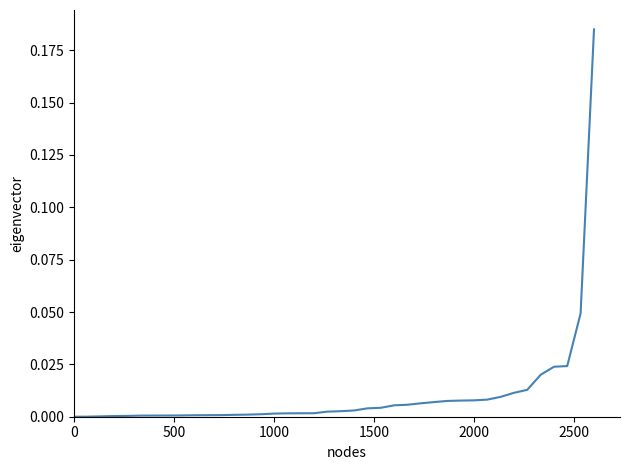

Does the chart have visible grid lines?

No